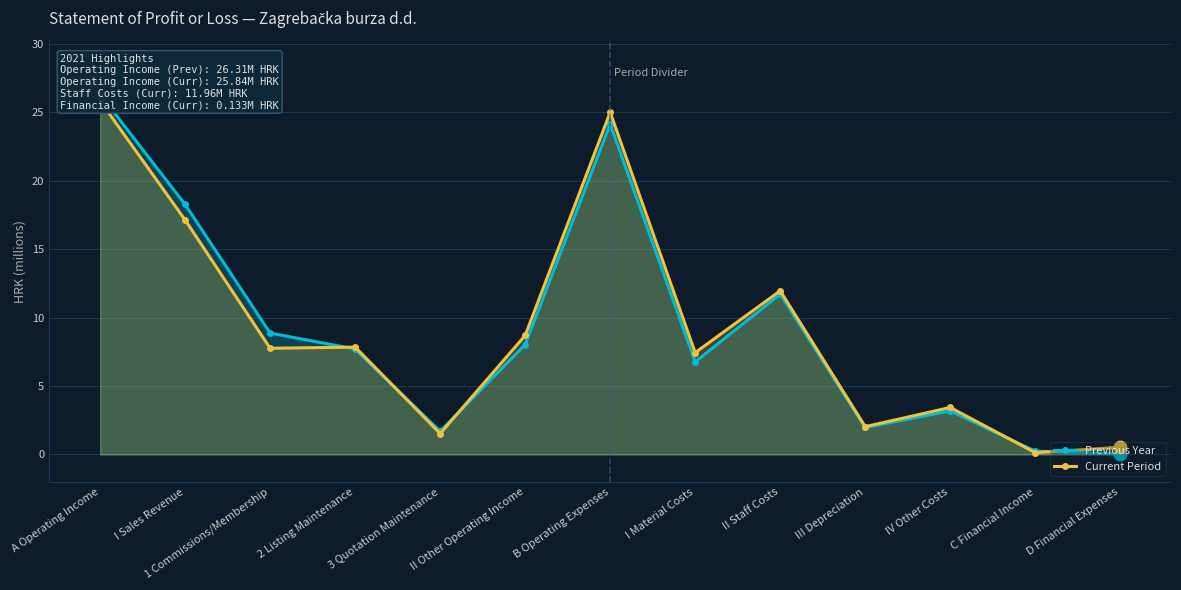

Which series has the widest spread of values?

Previous Year